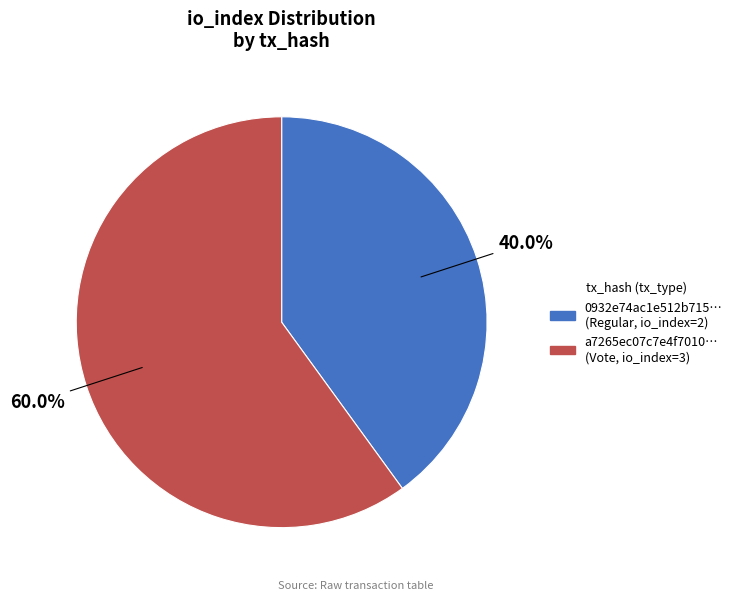

Is there any slice that represents more than half of the pie?

Yes